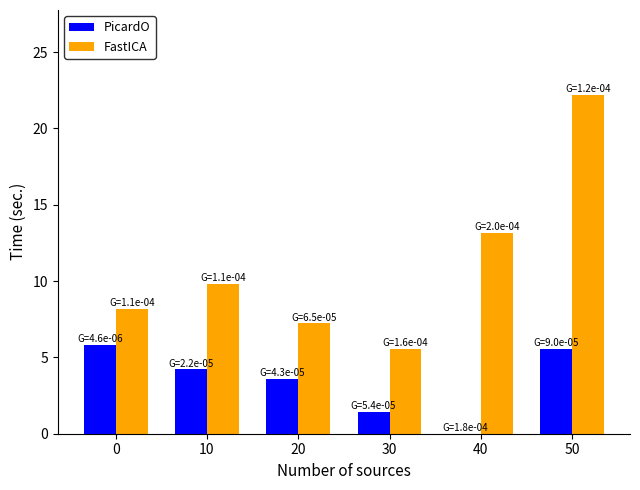

Between 10 and 50, which series saw the biggest shift?

FastICA